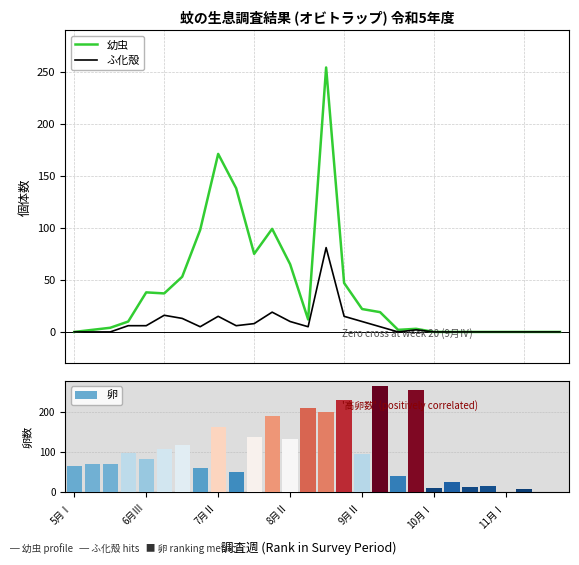

What position from the right is 21?

7